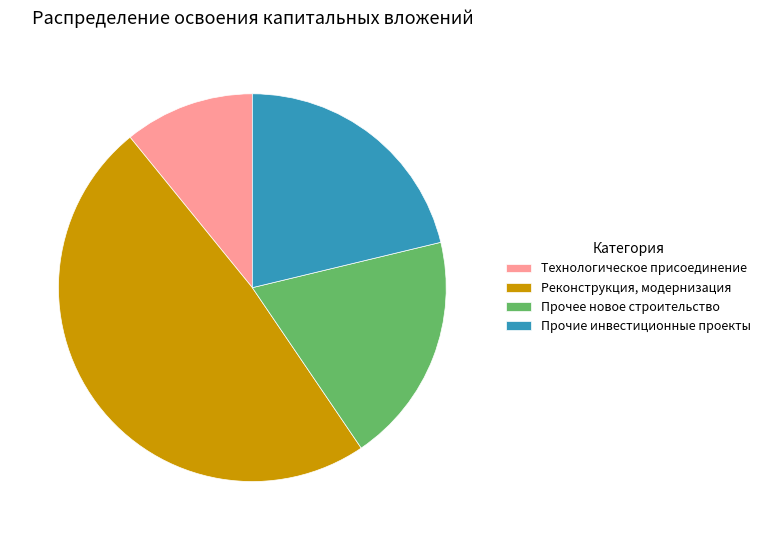

How many slices are in this pie chart?

4